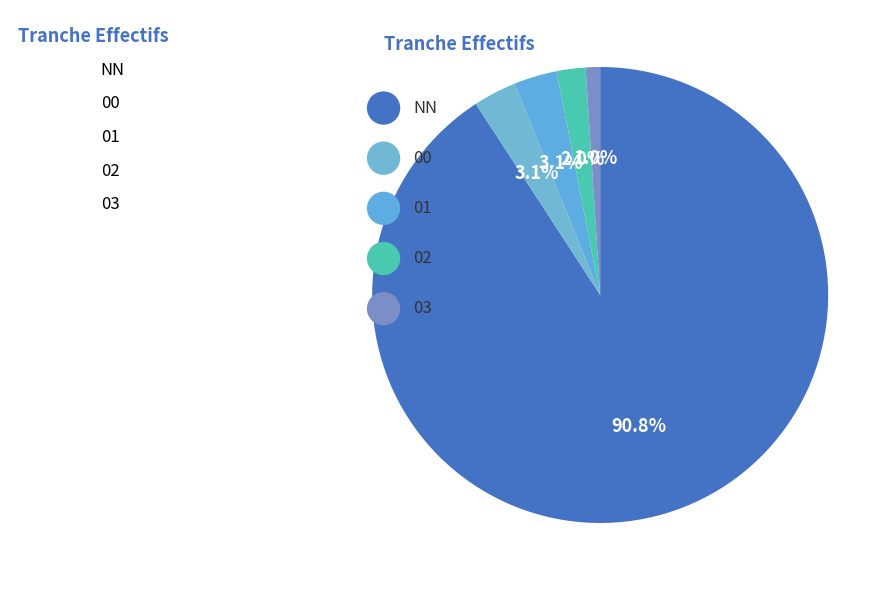

True or false: NN accounts for 91% of the total.

True